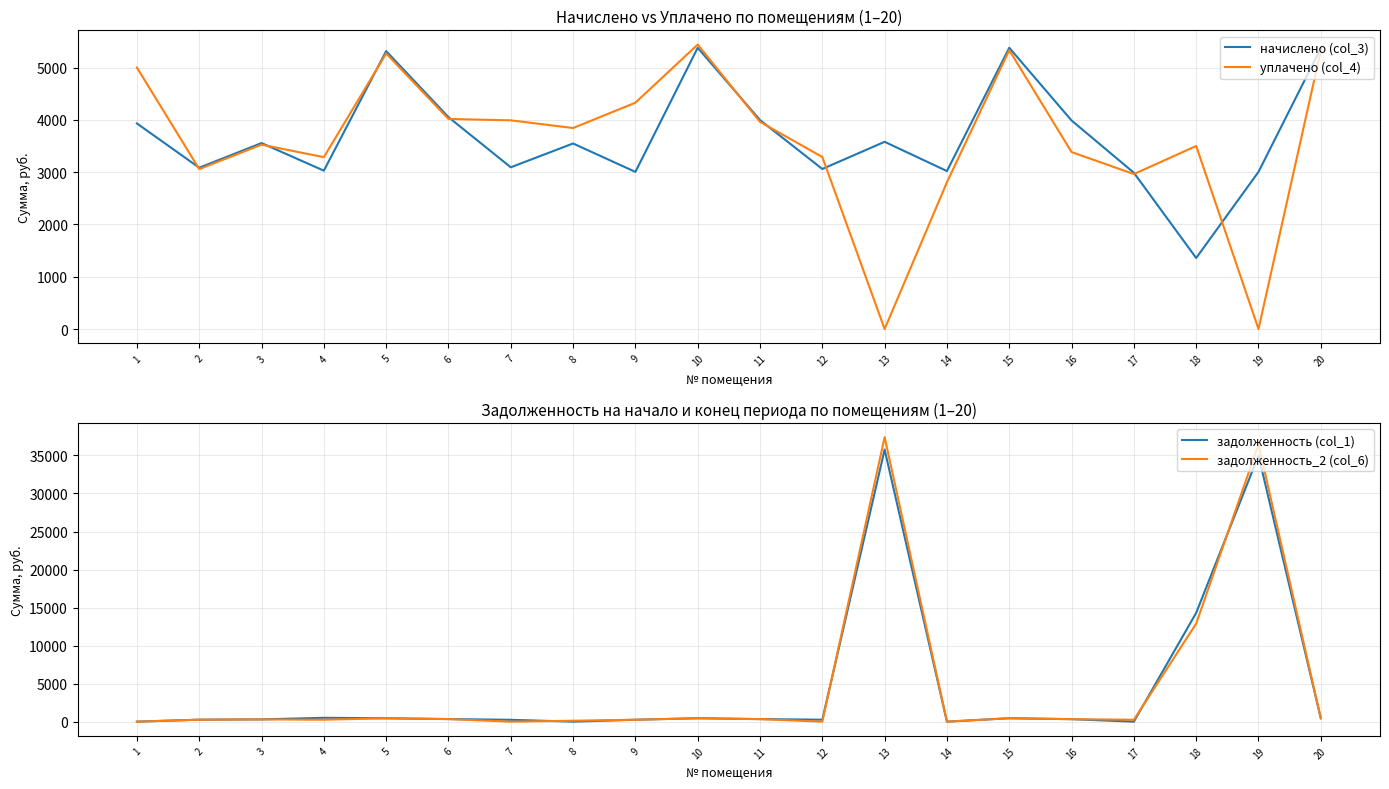

Which label corresponds to the smallest value in the chart?

13